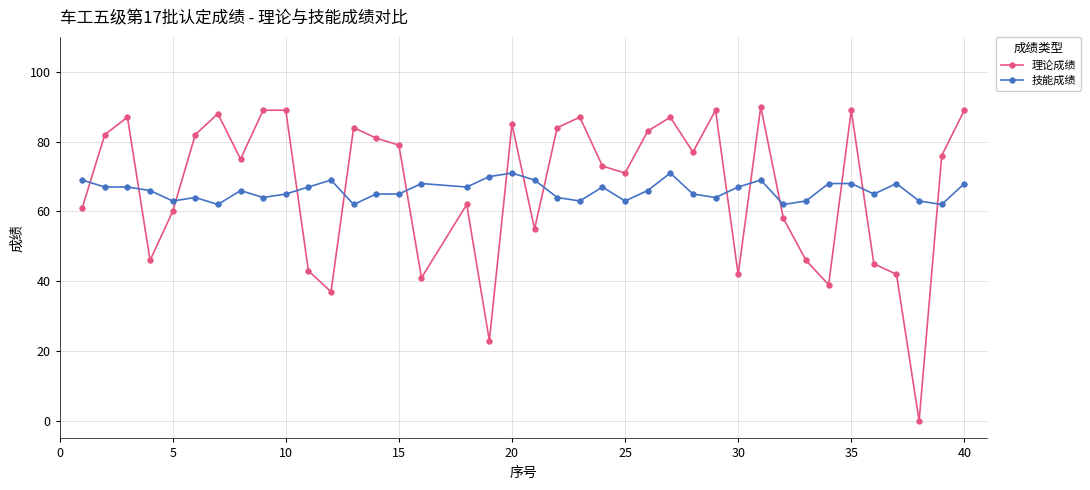

What is the lowest value of the 技能成绩 series?

62